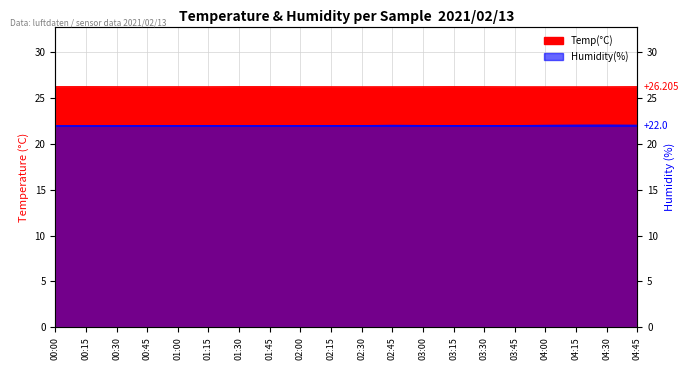

At which category is the sum across all series the highest?

00:00